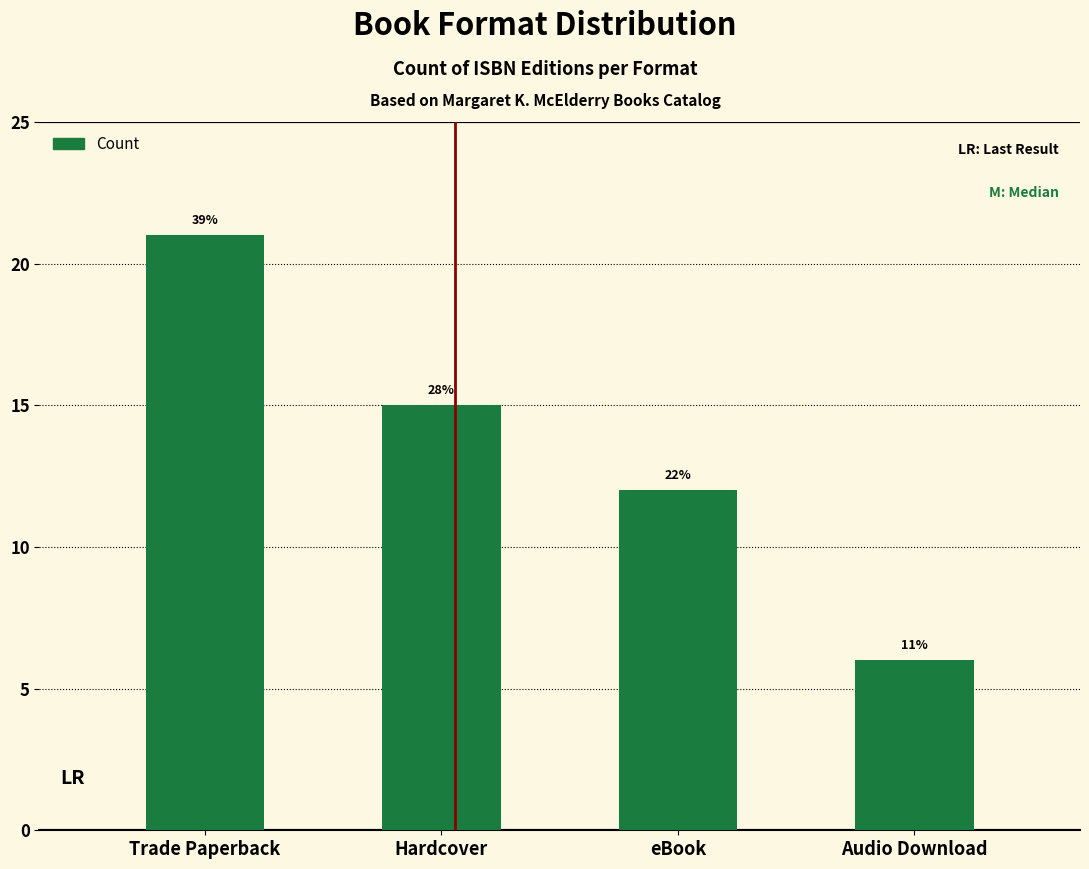

Reading left to right, list all the values displayed in this chart.

Trade Paperback=21	Hardcover=15	eBook=12	Audio Download=6